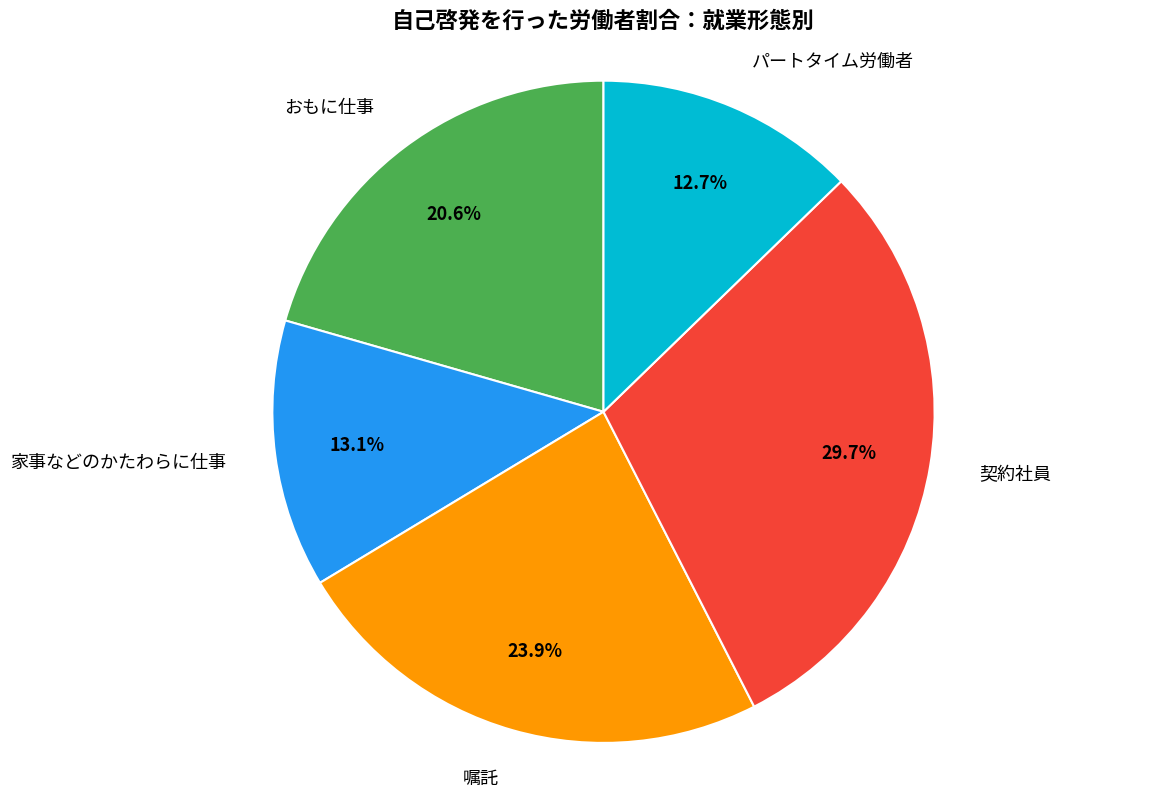

To the nearest percent, what is the average slice percentage?

20%